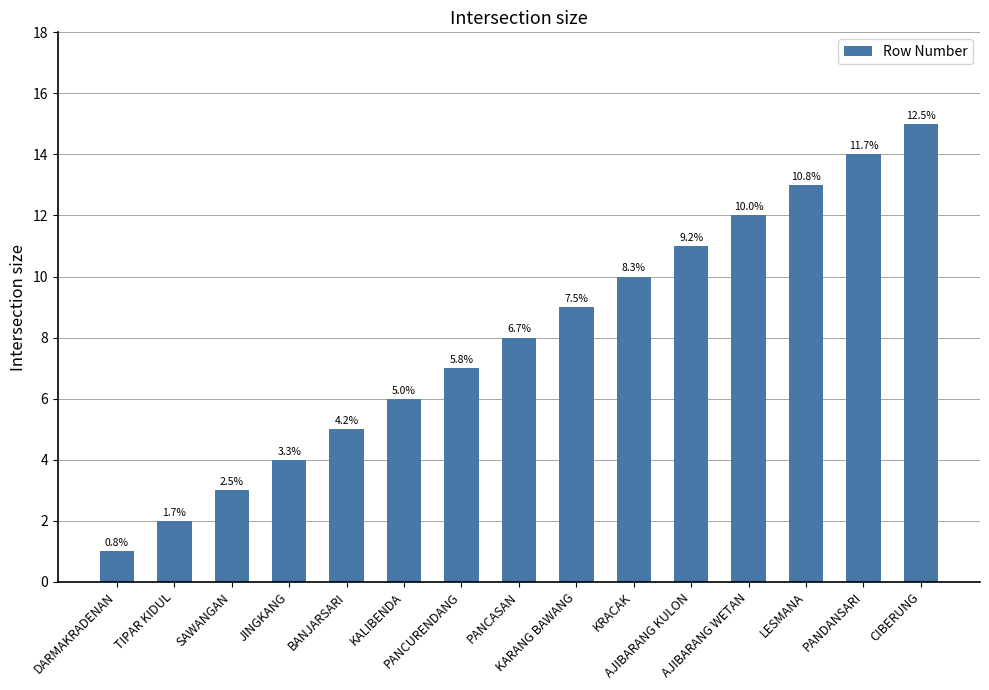

Between AJIBARANG WETAN and AJIBARANG KULON, which is larger?

AJIBARANG WETAN